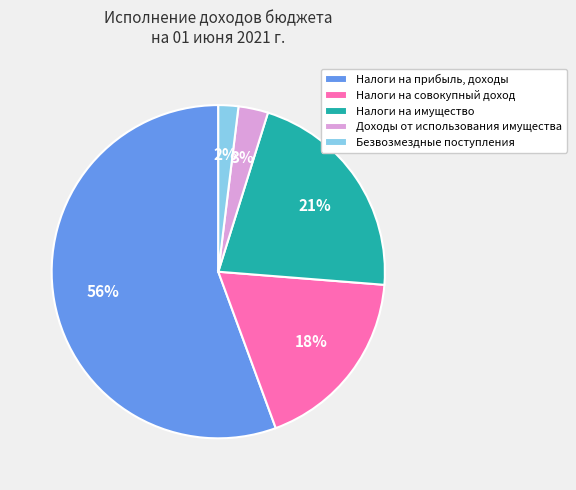

Is there any slice that represents more than half of the pie?

Yes